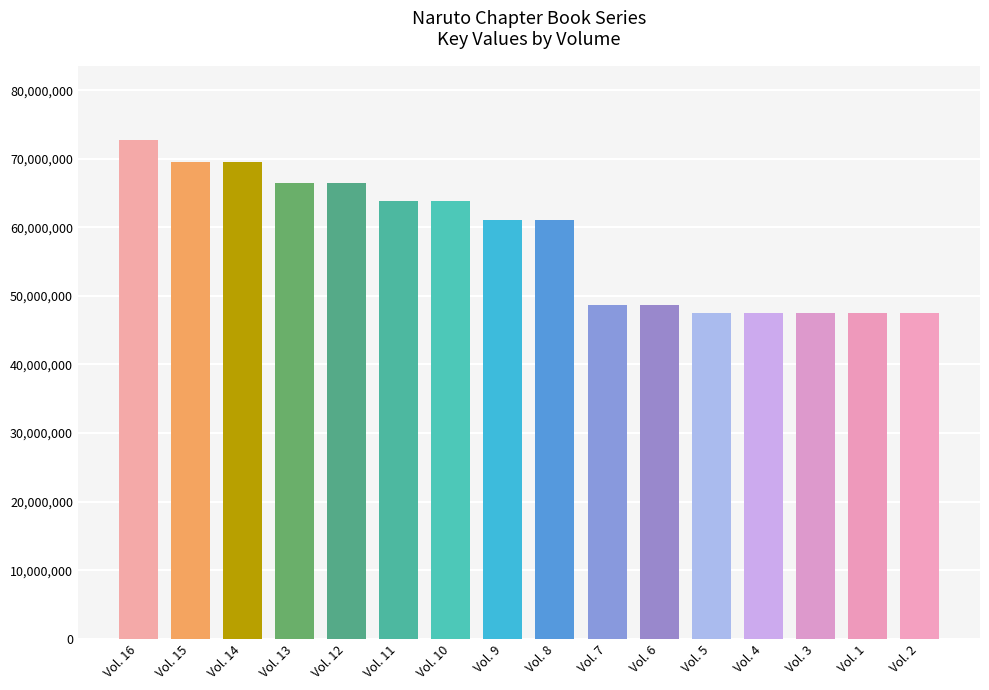

Rank the categories by value from lowest to highest.

Vol. 1, Vol. 2, Vol. 3, Vol. 4, Vol. 5, Vol. 6, Vol. 7, Vol. 8, Vol. 9, Vol. 10, Vol. 11, Vol. 12, Vol. 13, Vol. 15, Vol. 14, Vol. 16